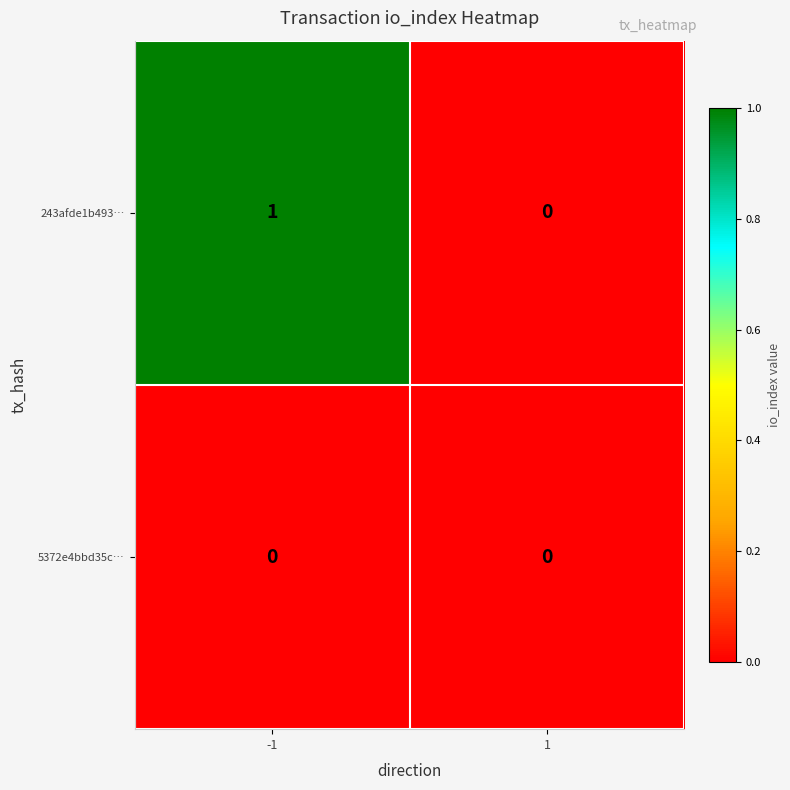

Reading left to right, list all the values displayed in this chart.

243afde1b493…: -1=1	1=0
5372e4bbd35c…: -1=0	1=0